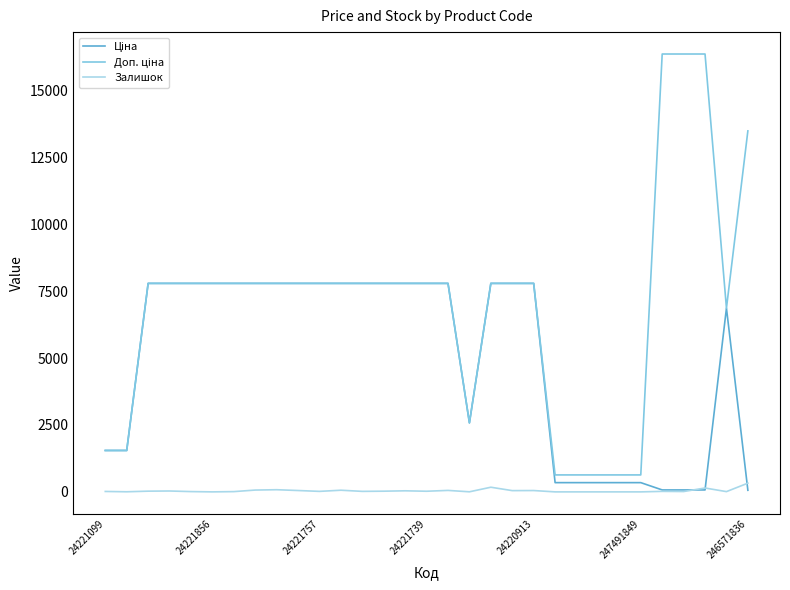

Count the number of categories in the chart.

31